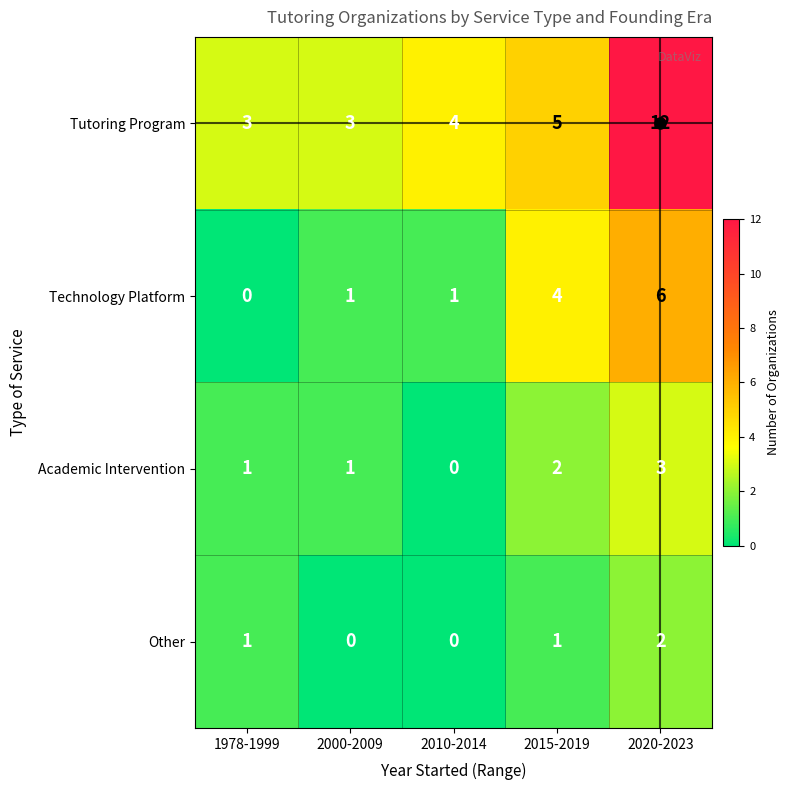

Which series changed the most between 2000-2009 and 2020-2023?

Tutoring Program